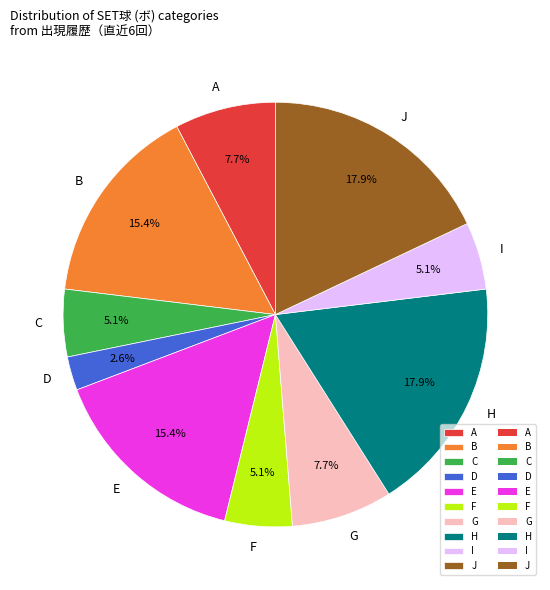

To the nearest percent, what is the average slice percentage?

10%